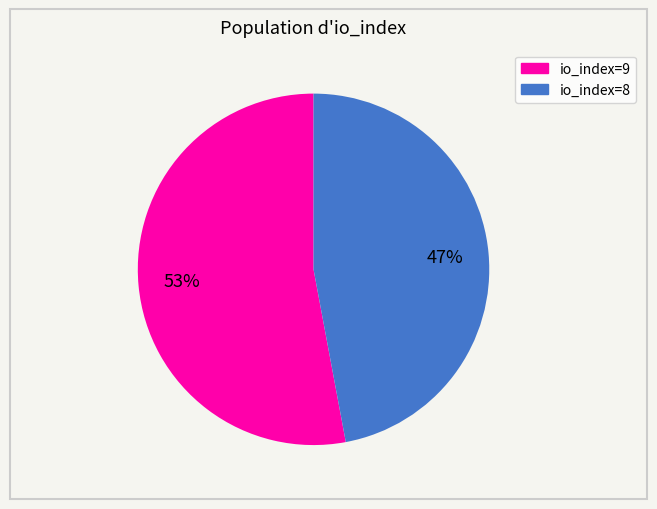

What is the largest slice in the pie chart?

io_index=9